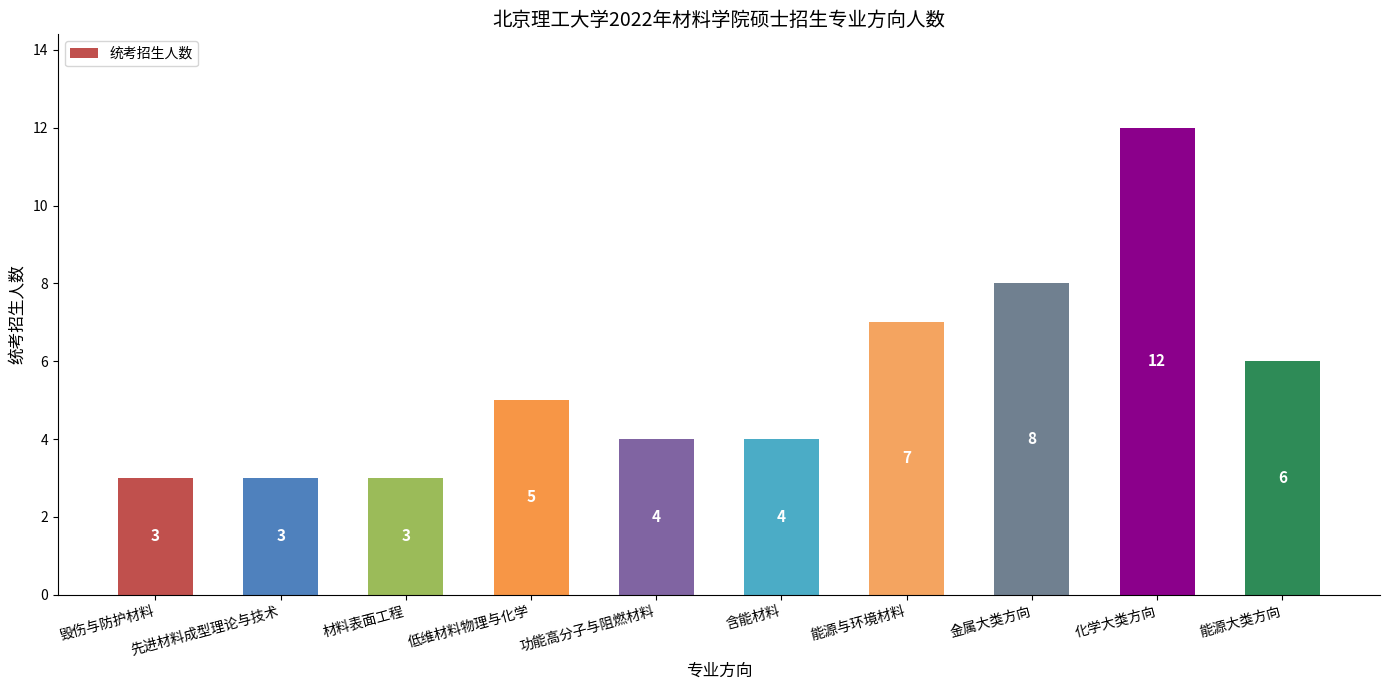

What is the smallest value displayed?

3